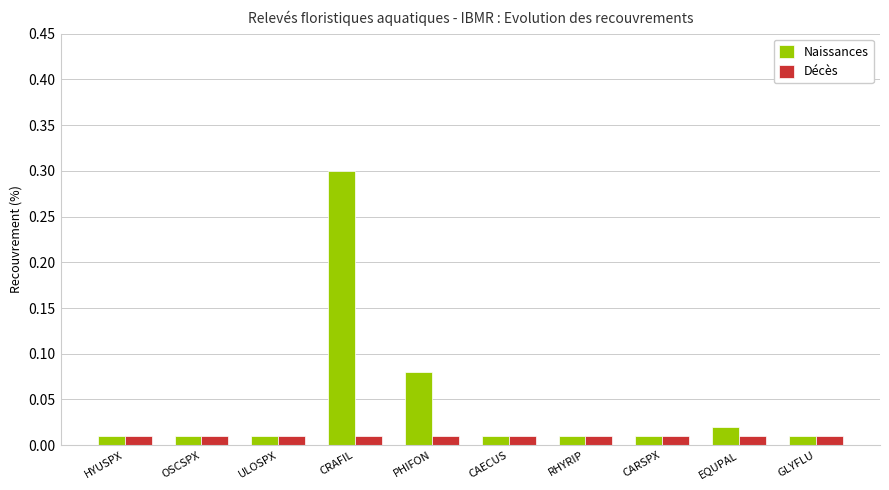

Which category has the highest value across all series?

CRAFIL